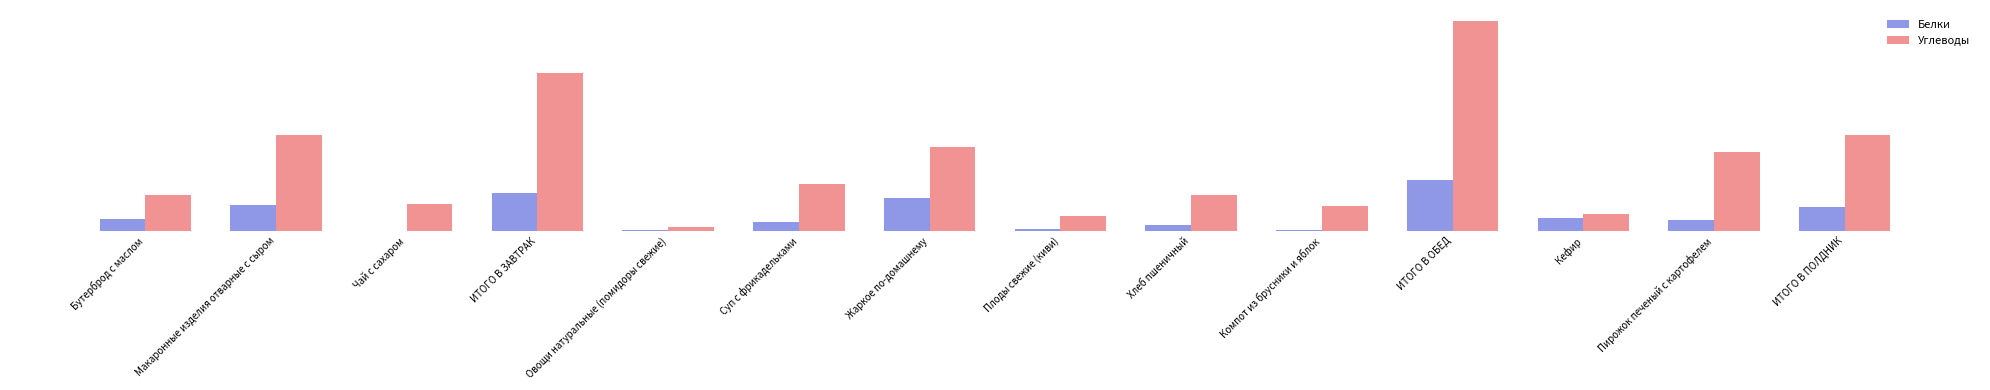

What position from the left is Бутерброд с маслом?

1